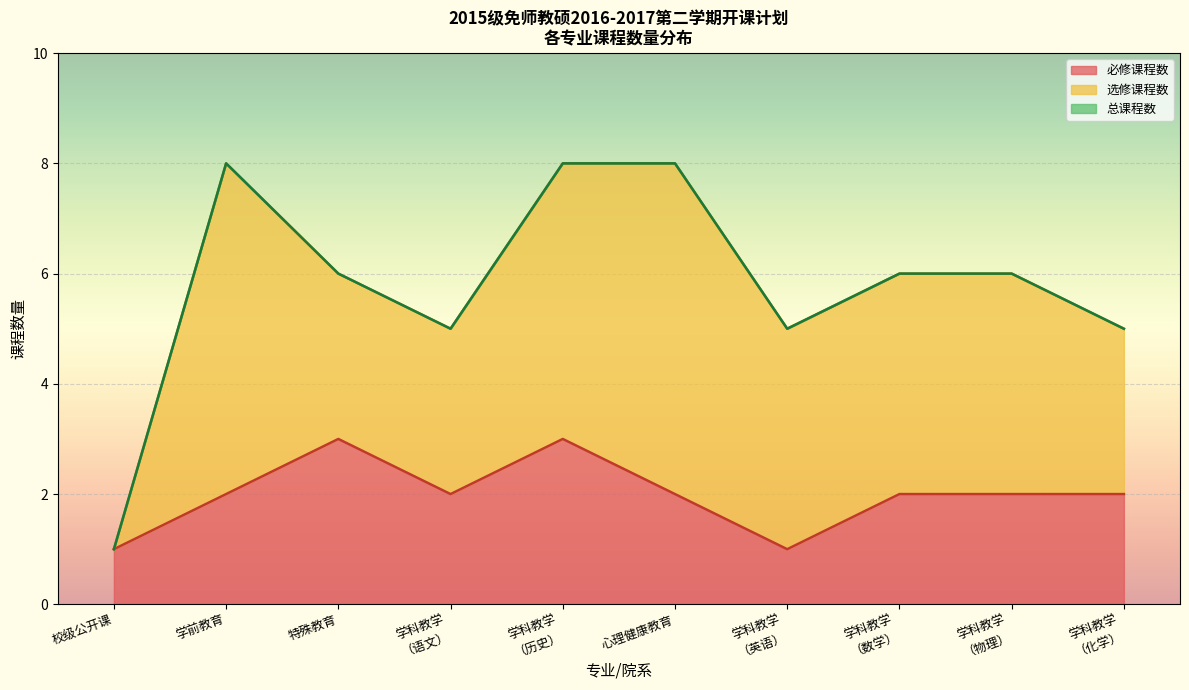

Count the number of data series in this chart.

3